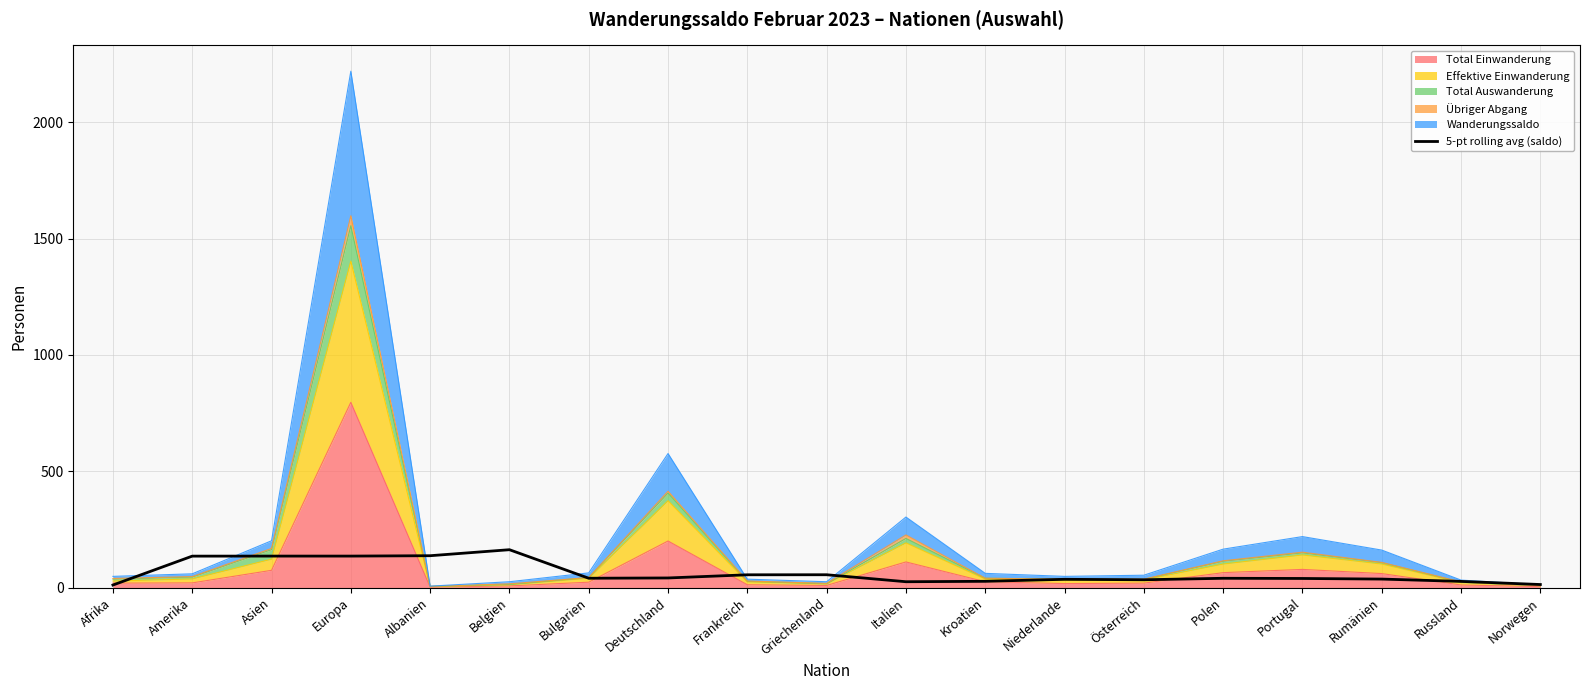

How many interior local valleys (lower than both neighbors) does the data have?

3